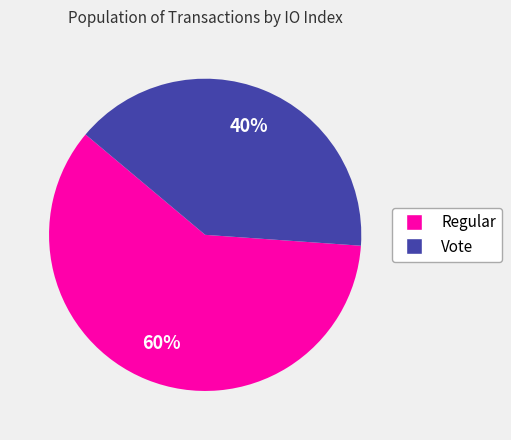

To the nearest percent, what is the average slice percentage?

50%